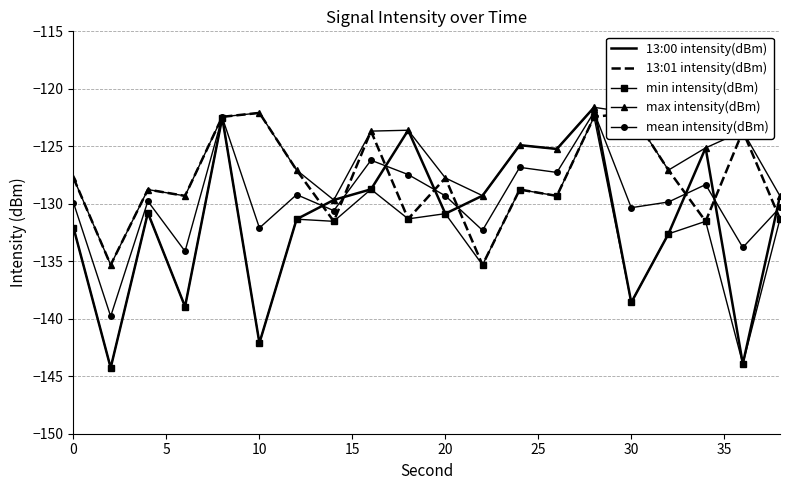

What is the value of the mean intensity(dBm) point at the 6th from the left?

-132.1